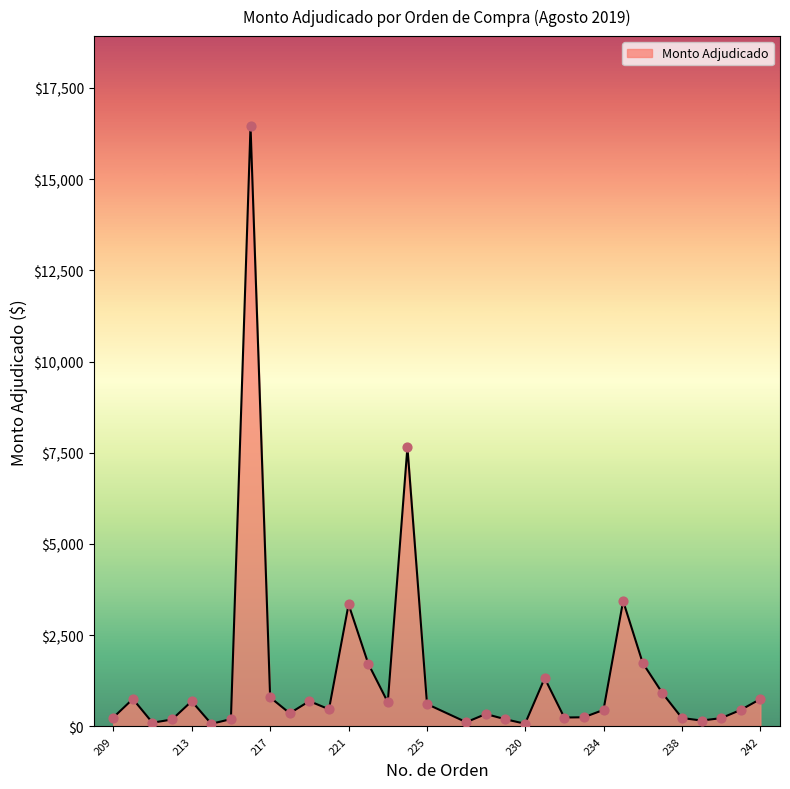

What is the maximum value shown in the chart?

16450.0